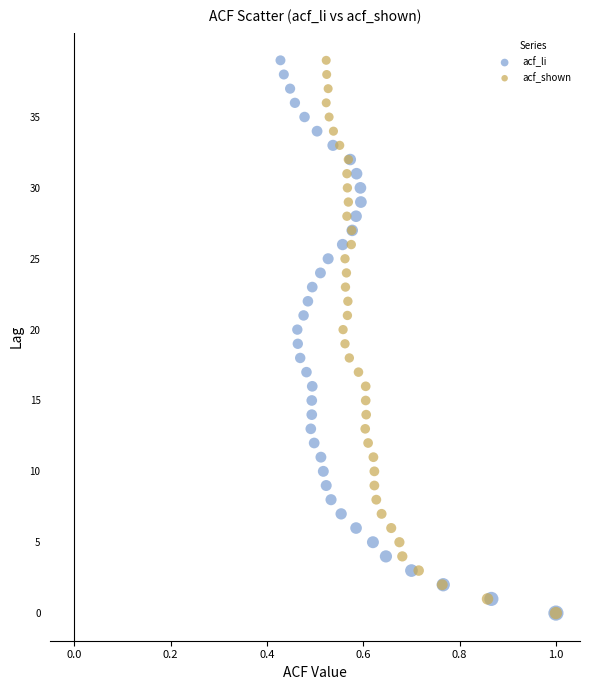

What are all the series names shown in the legend?

acf_li, acf_shown